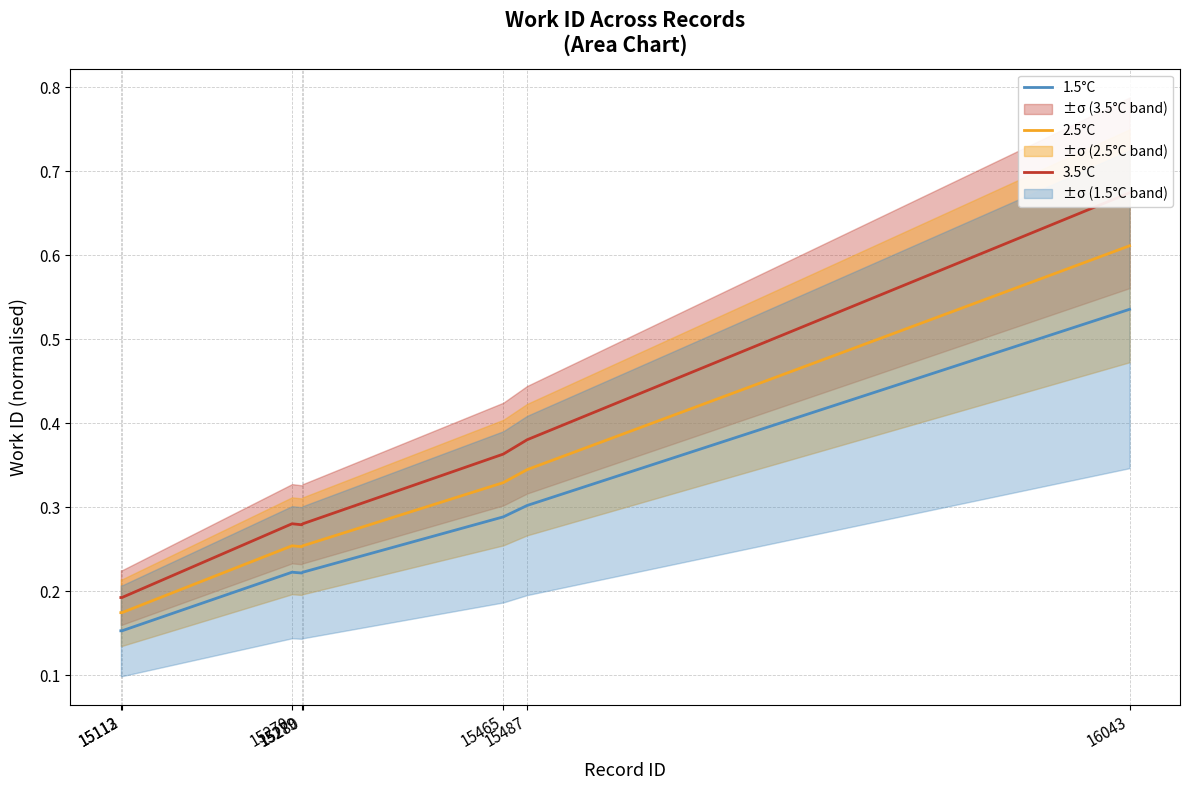

Rank the series by their average value, from lowest to highest.

1.5°C, 2.5°C, 3.5°C